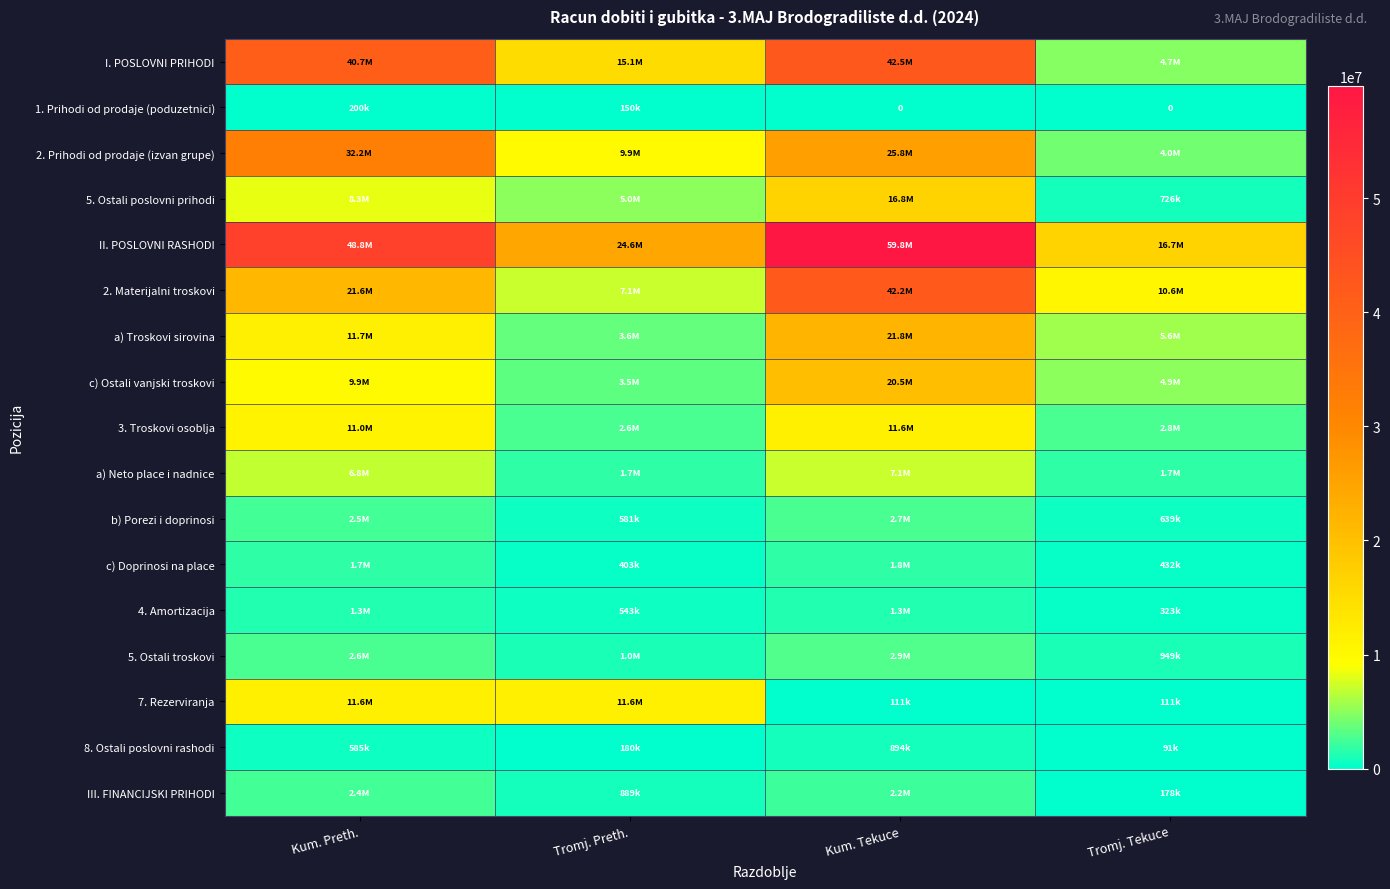

At which category is the sum across all series the highest?

Kum. Tekuce